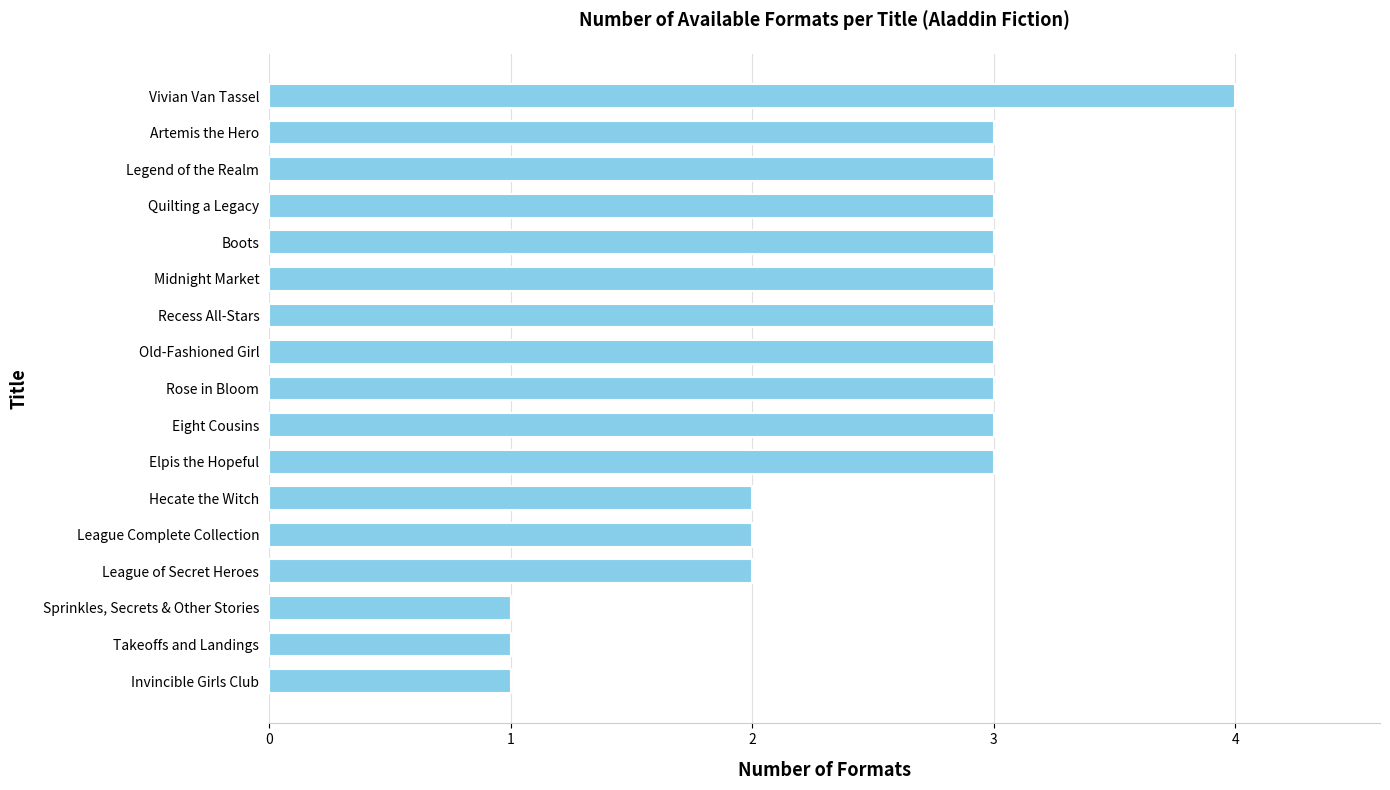

Reading bottom to top, extract all data points from this chart.

1	1	1	2	2	2	3	3	3	3	3	3	3	3	3	3	4